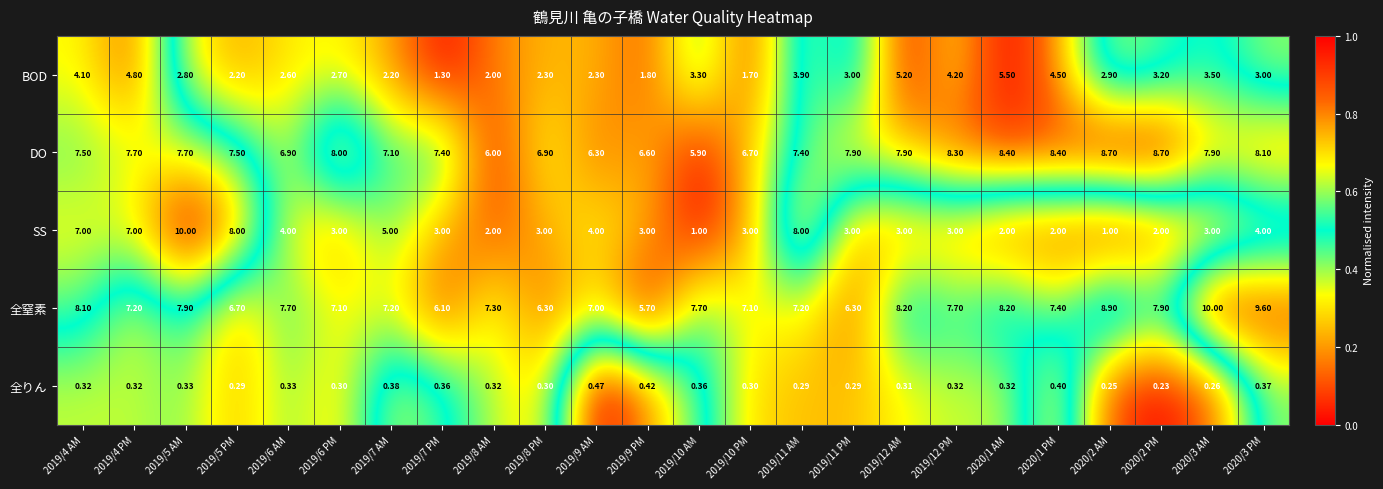

Which series changed the most between 2019/11 PM and 2020/2 AM?

全窒素